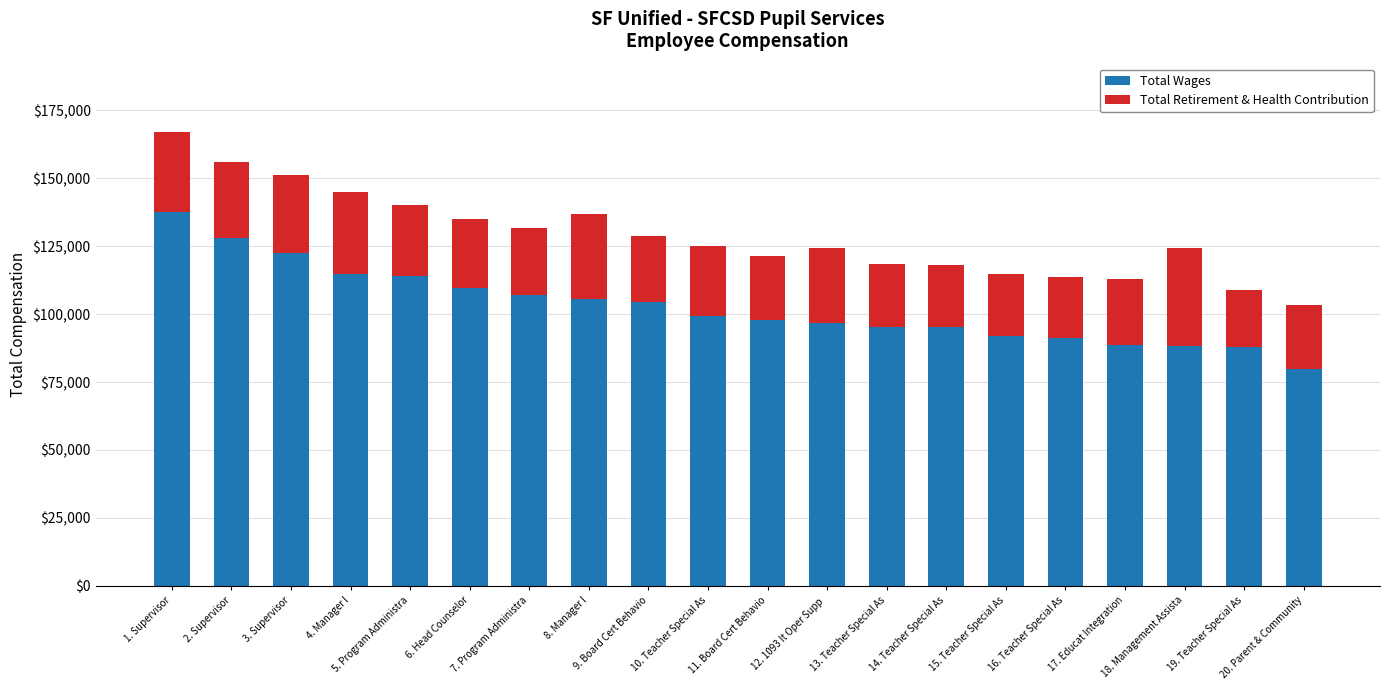

The value of Total Wages at 17. Educat Integration is 88655. True or false?

True